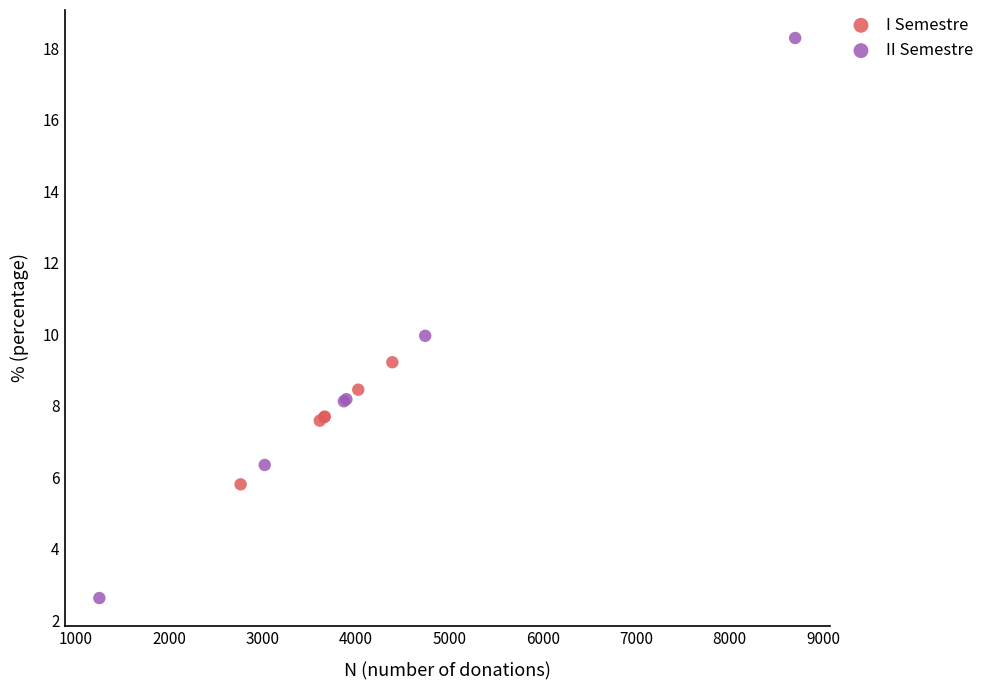

Which series contains the highest Y value?

II Semestre